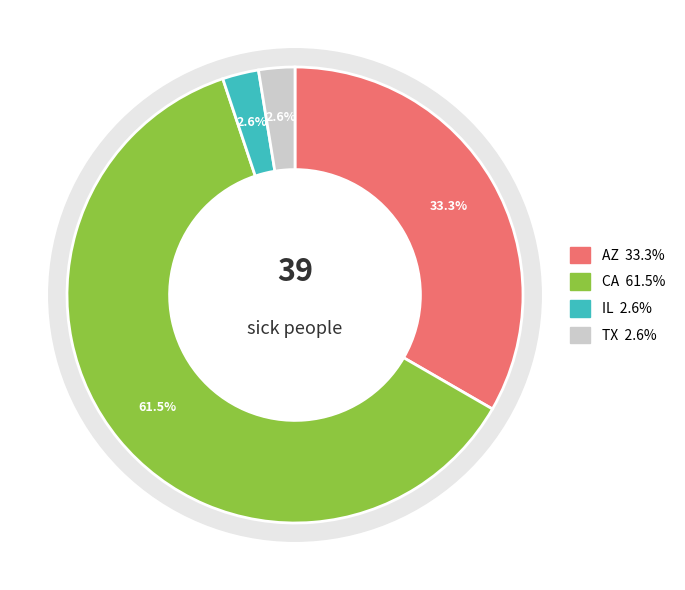

Which has a higher value, AZ or CA?

CA